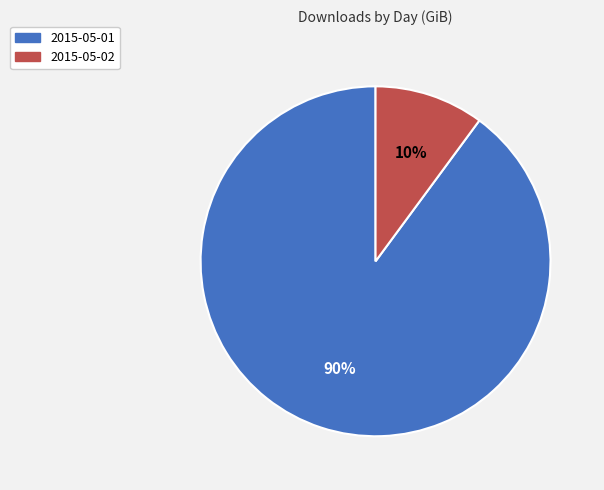

Combined, do 2015-05-01 and 2015-05-02 account for over 50%?

Yes